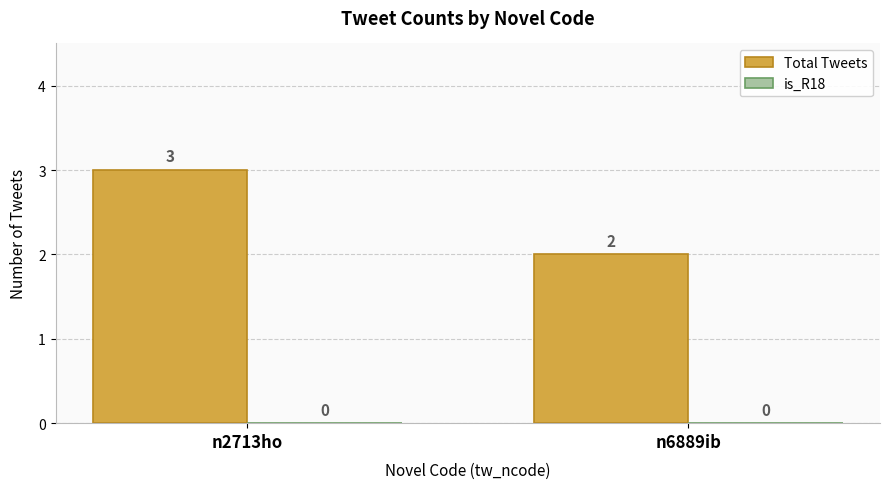

List the labels in order of value, largest first.

n2713ho, n6889ib